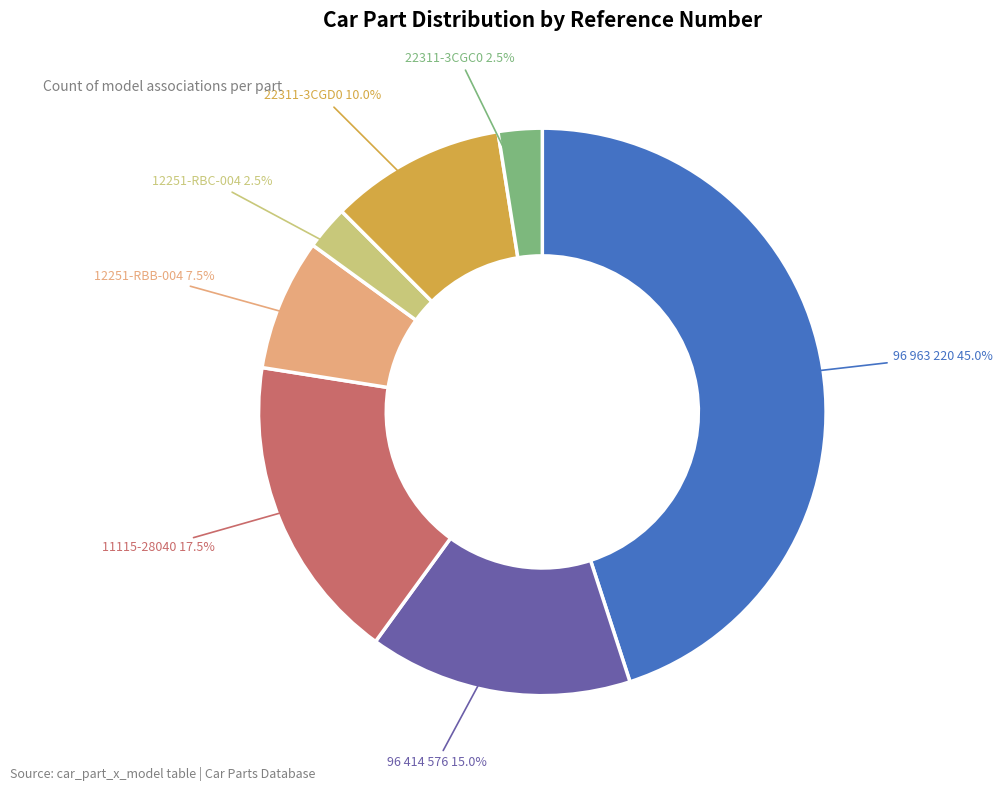

What is the ratio of the value at 12251-RBB-004 to the value at 11115-28040?

0.4